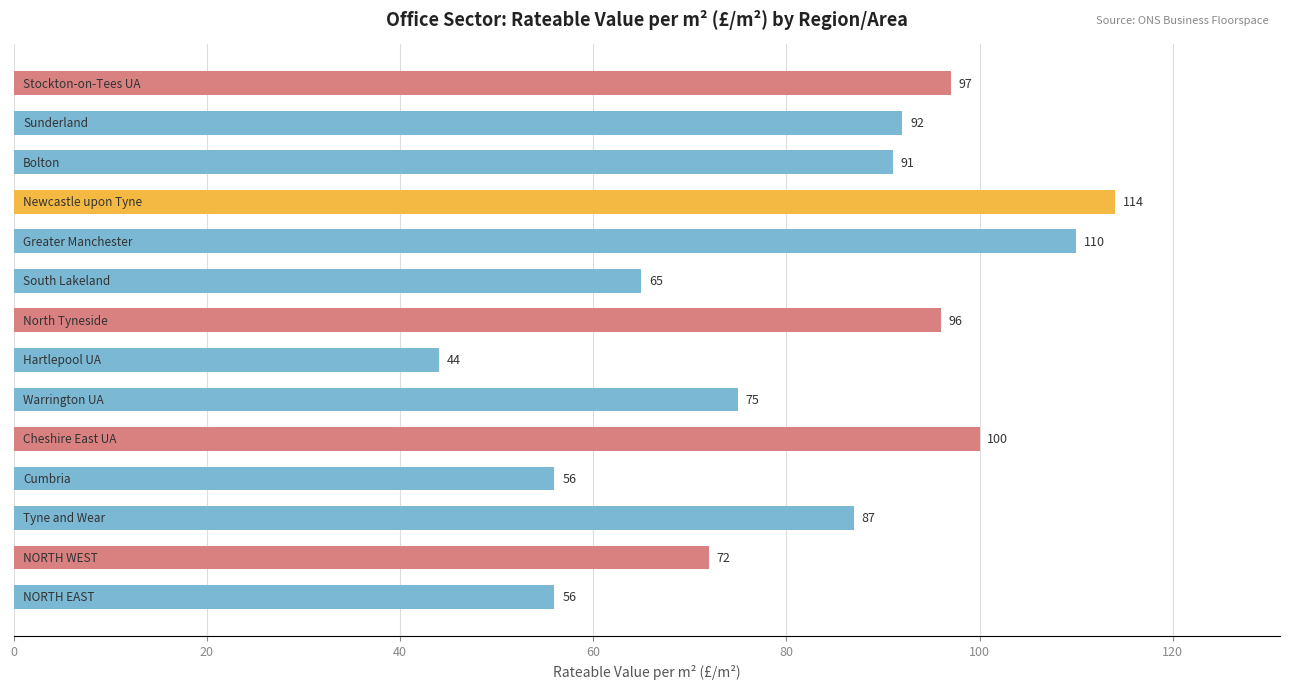

Reading bottom to top, list all the values displayed in this chart.

56	72	87	56	100	75	44	96	65	110	114	91	92	97